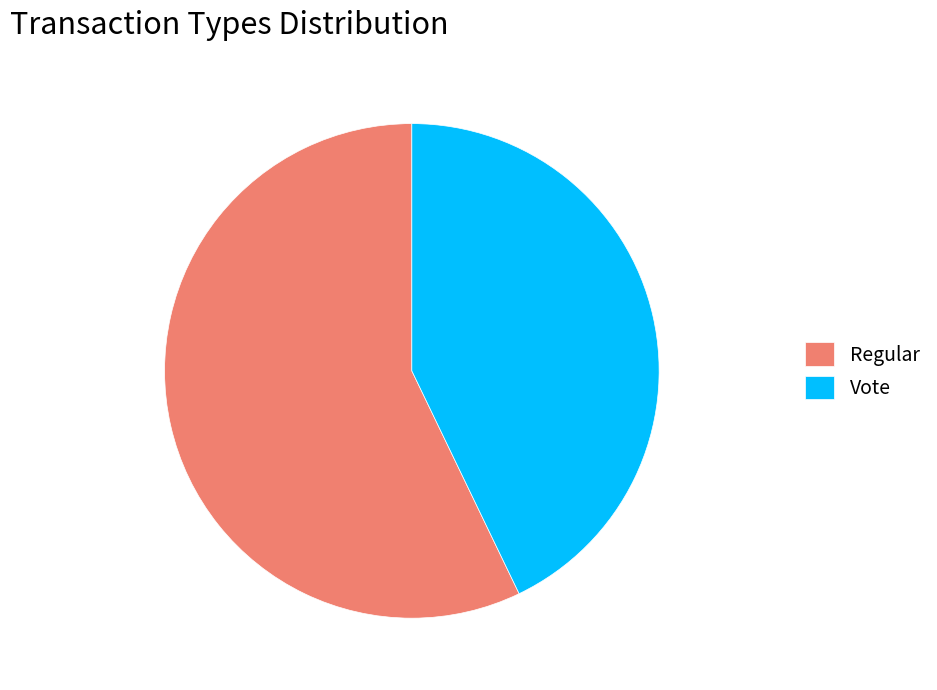

Rank the categories by value from highest to lowest.

Regular, Vote